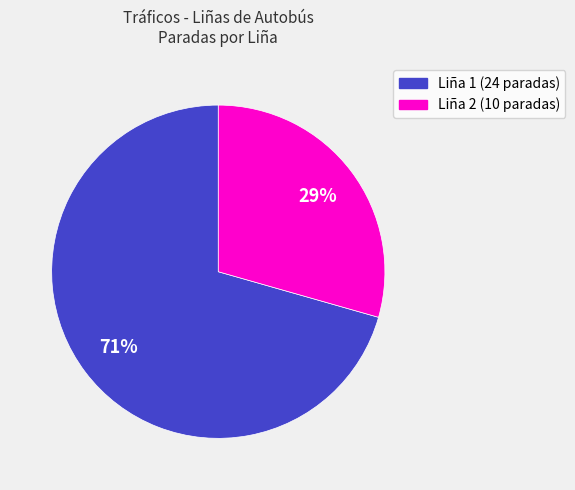

To the nearest percent, what is the average slice percentage?

50%